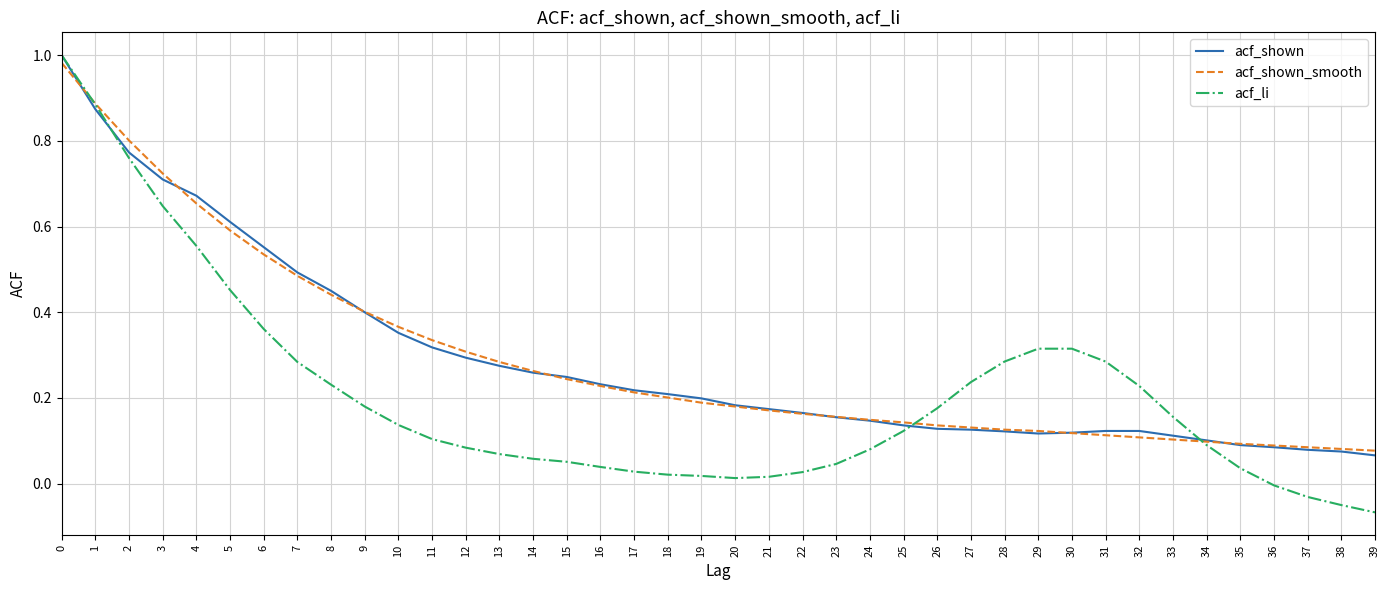

Between 6 and 18, which series saw the biggest shift?

acf_shown